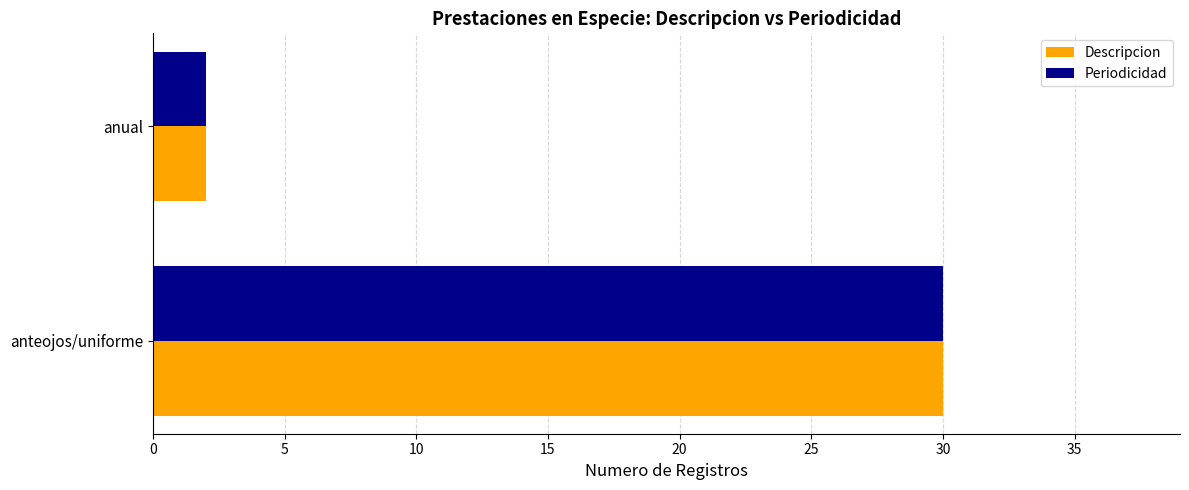

Which label corresponds to the smallest value in the chart?

anual